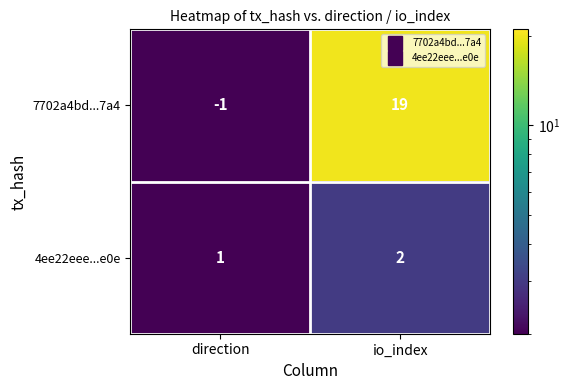

Reading right to left, what are all the values shown in this chart?

7702a4bd...7a4: 19	-1
4ee22eee...e0e: 2	1